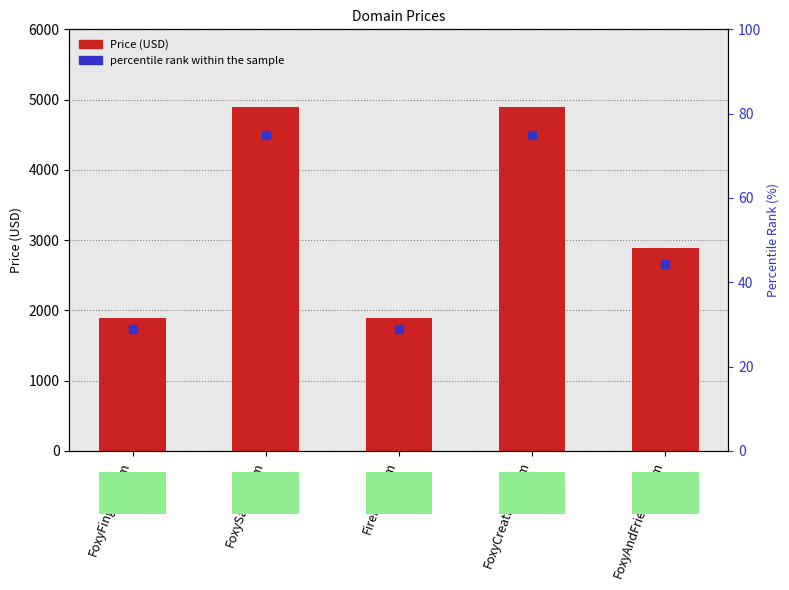

At which category is the sum across all series the highest?

FoxySalon.com